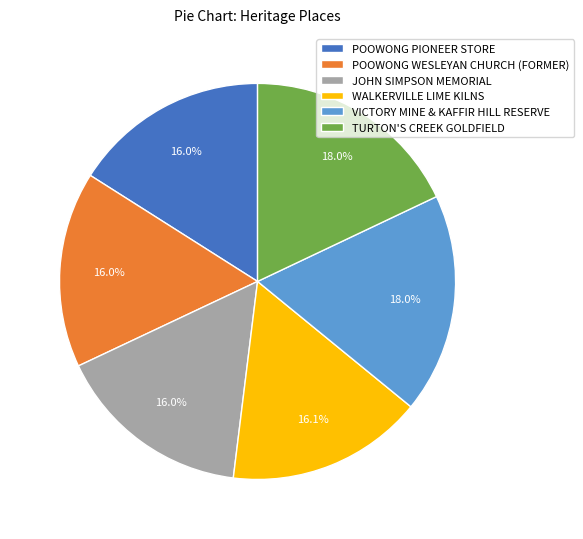

Which has a higher value, POOWONG PIONEER STORE or TURTON'S CREEK GOLDFIELD?

TURTON'S CREEK GOLDFIELD